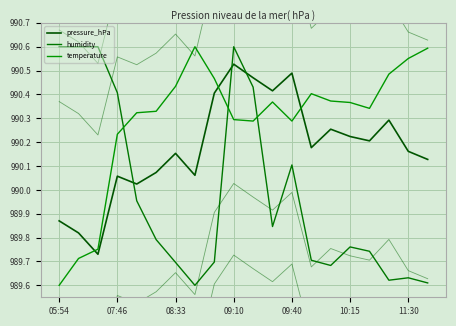

What is the difference between the humidity values at 08:33 and 10:15?

0.1